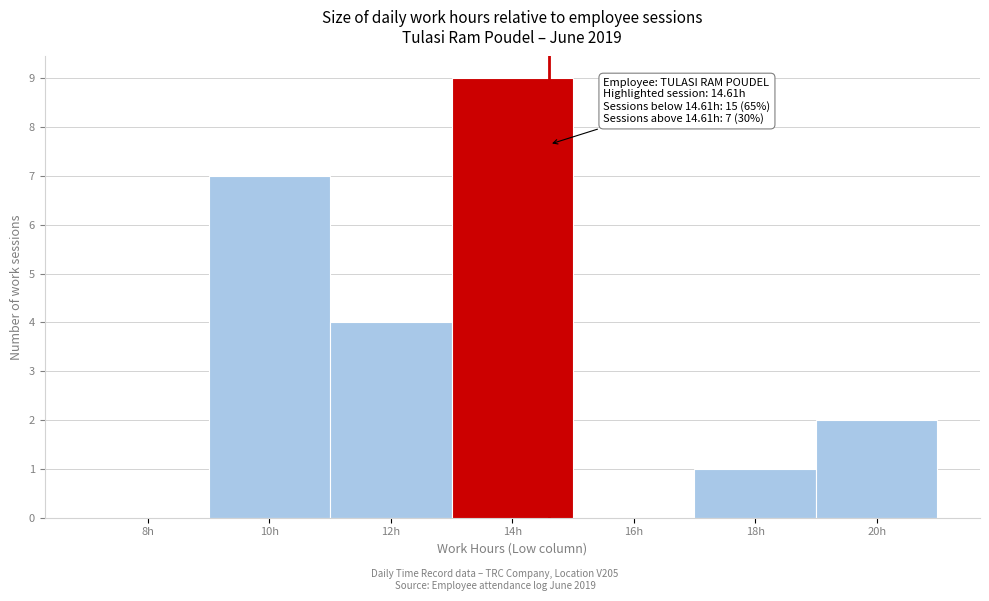

Over which range of the x-axis is the bar tallest?

13 to 15